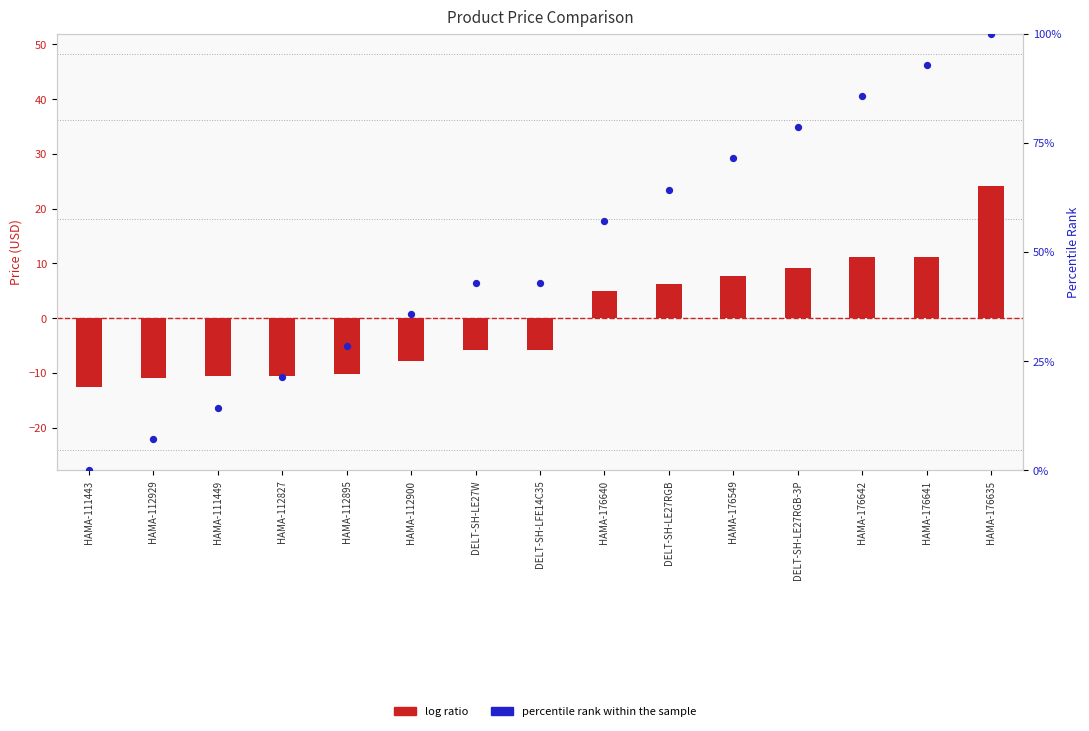

At which category is the sum across all series the highest?

HAMA-176635